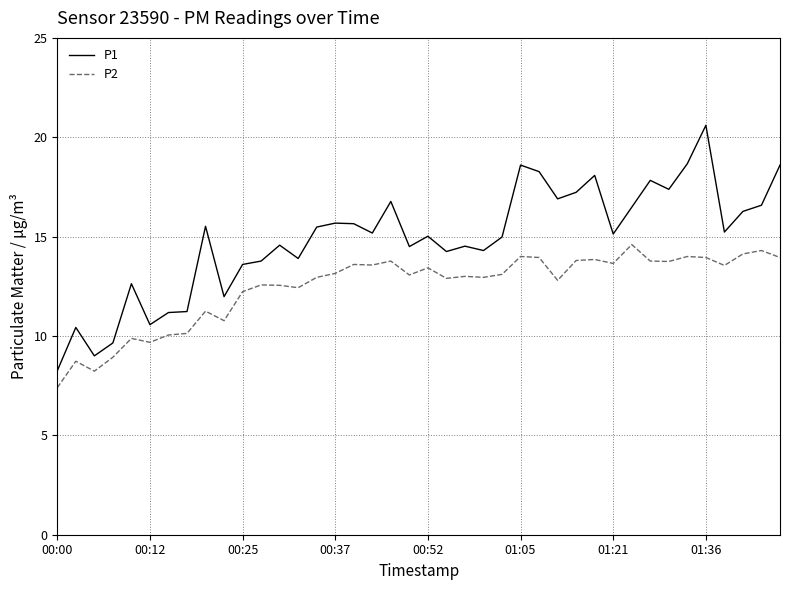

Rank the series by their maximum value, from highest to lowest.

P1, P2